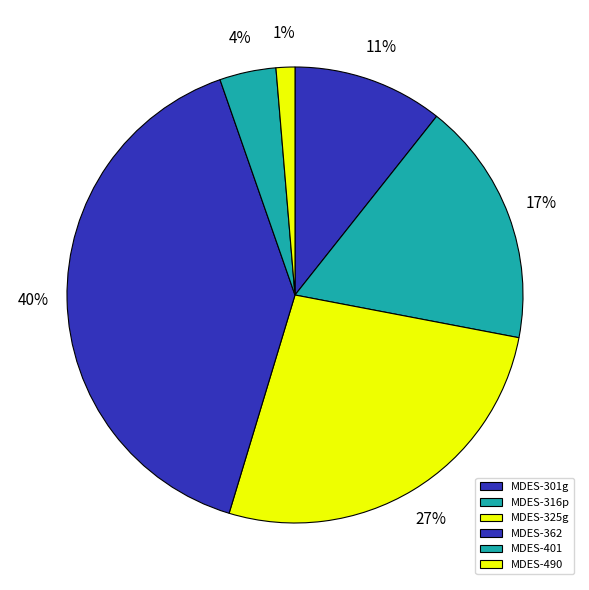

Does MDES-401 account for over 50% of the chart?

No